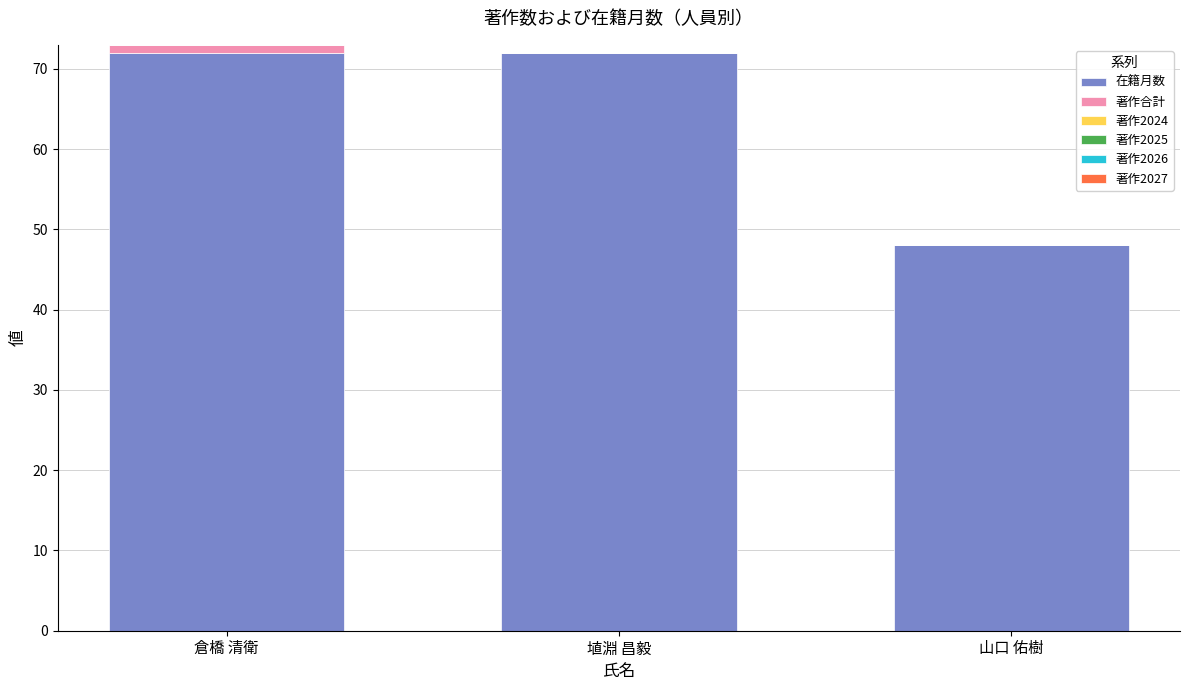

What is the highest value of the 在籍月数 series?

72